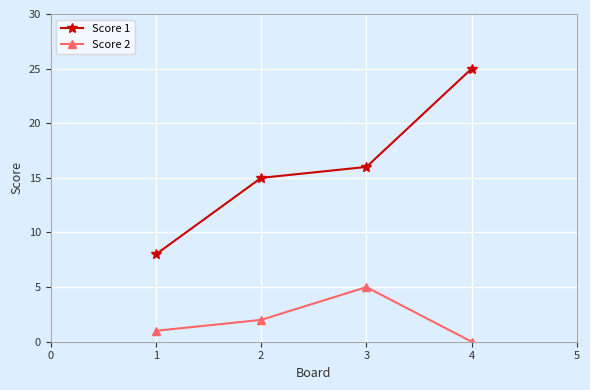

Where is the first local maximum for Score 2?

3